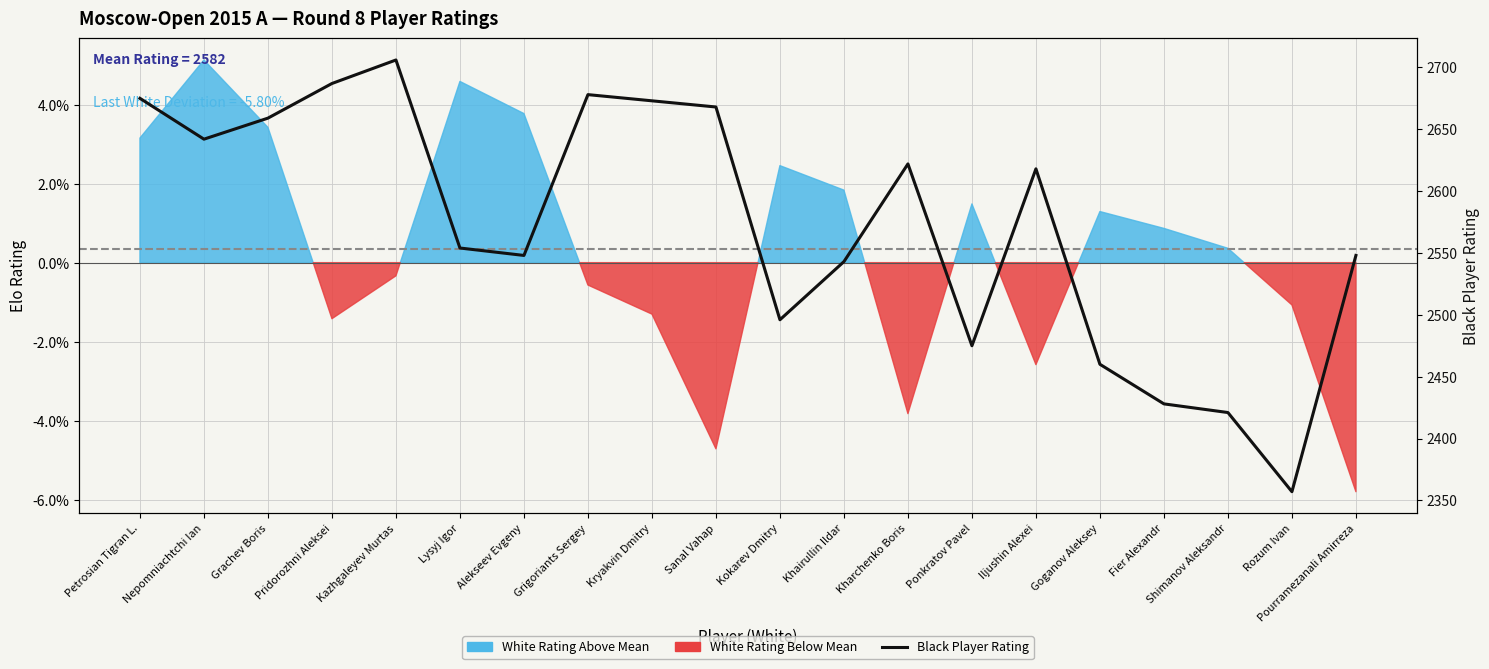

The chart shows a value of 2678 at Grigoriants Sergey. True or false?

True